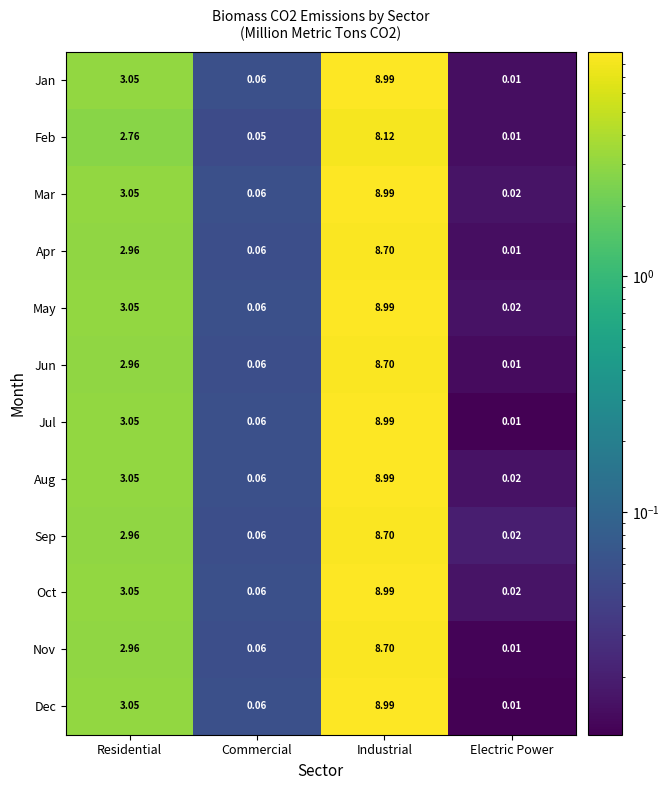

What is the spread (max minus min) of values at Residential?

0.3